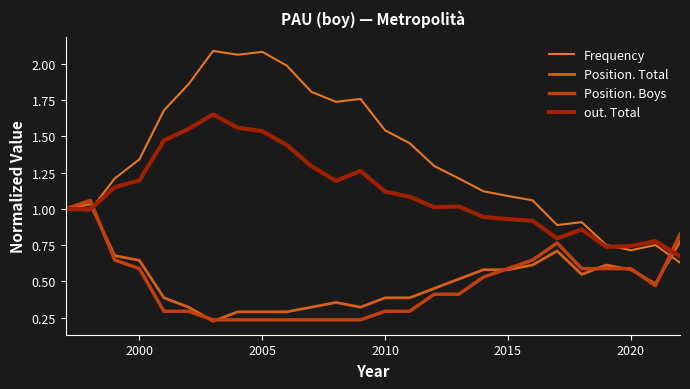

What are all the series names shown in the legend?

Frequency, Position. Total, Position. Boys, out. Total